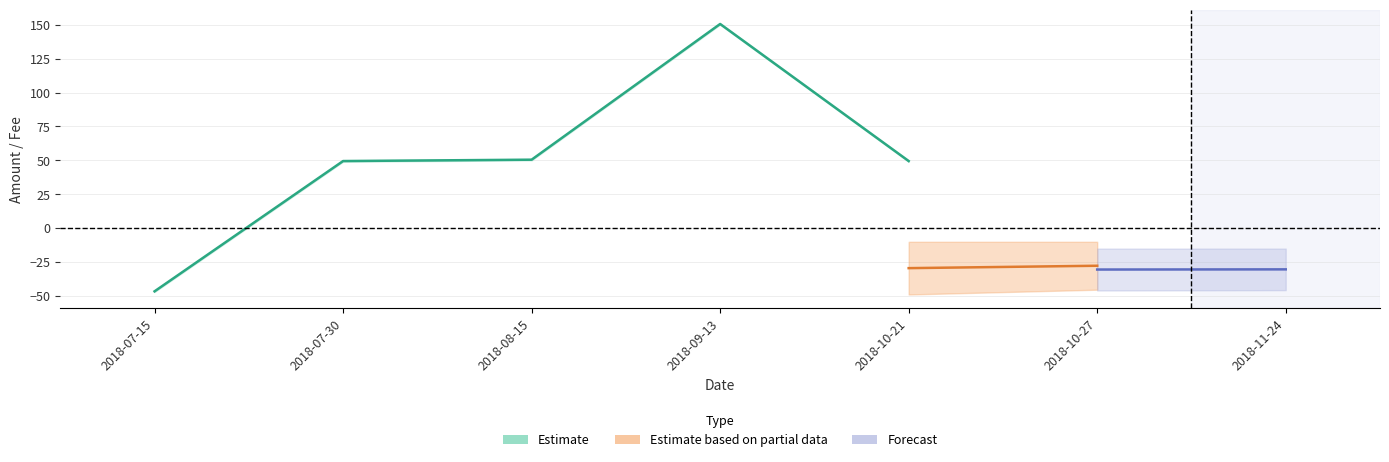

True or false: Fee_upper and Amount_center intersect in this chart.

False